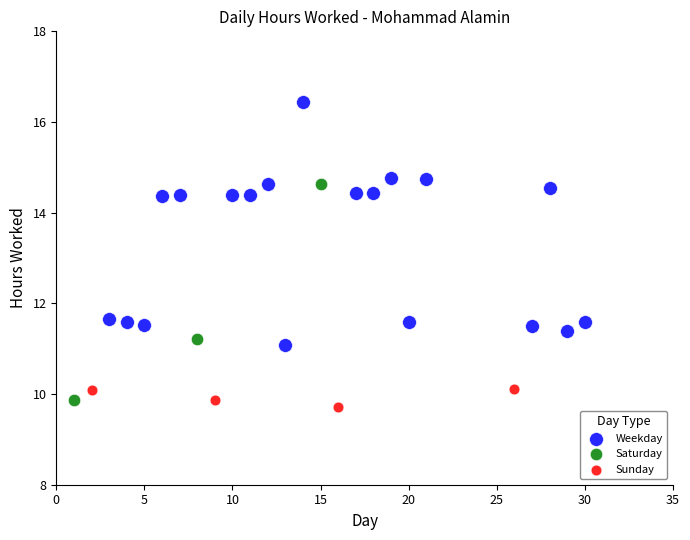

Which series has the largest Y range (max minus min)?

Weekday